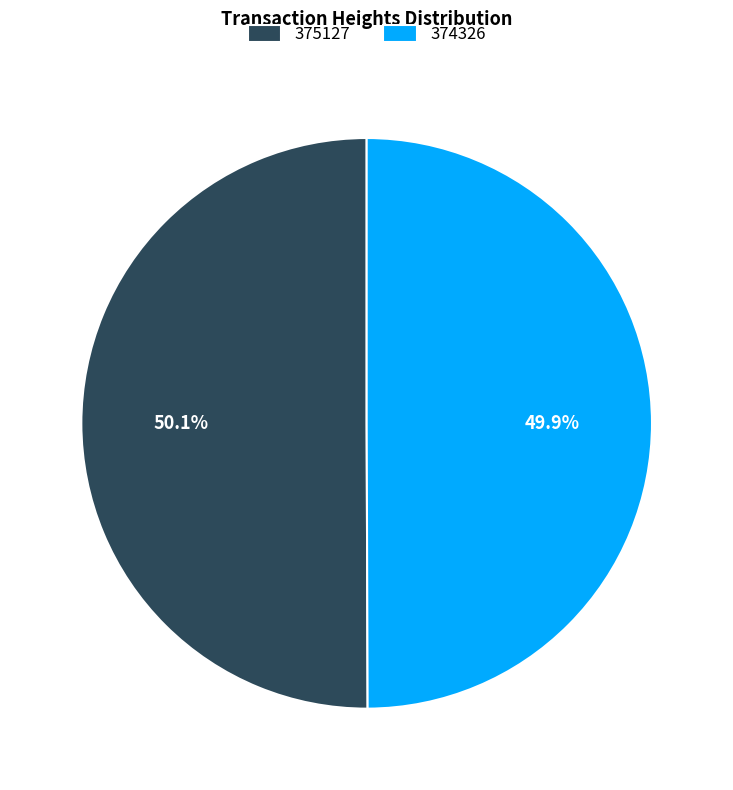

What percentage is NOT represented by 374326?

50.1%